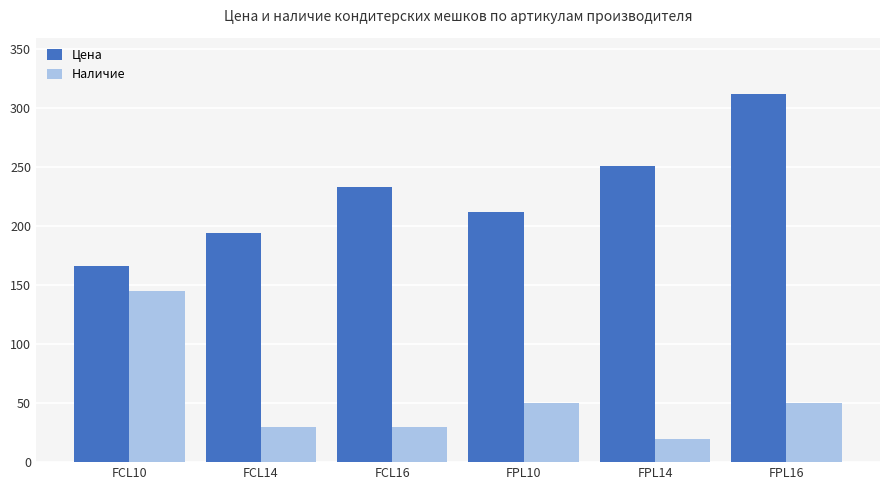

How many data points in Наличие are less than 50?

3